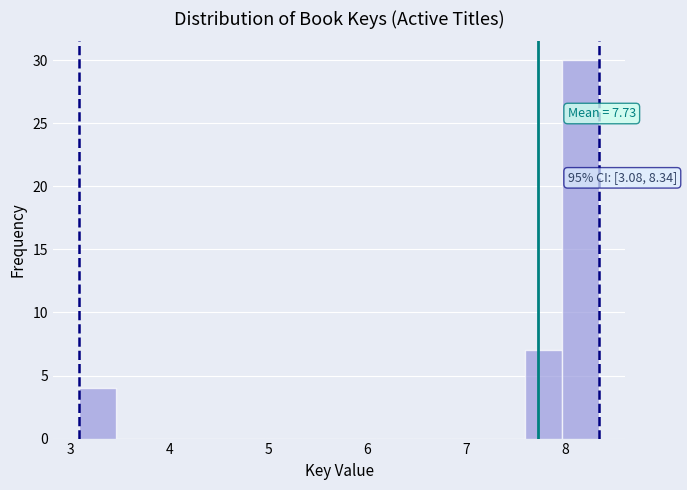

Around what value on the x-axis is the tallest bar? Give the approximate position of its centre, as read against the axis.

8.2